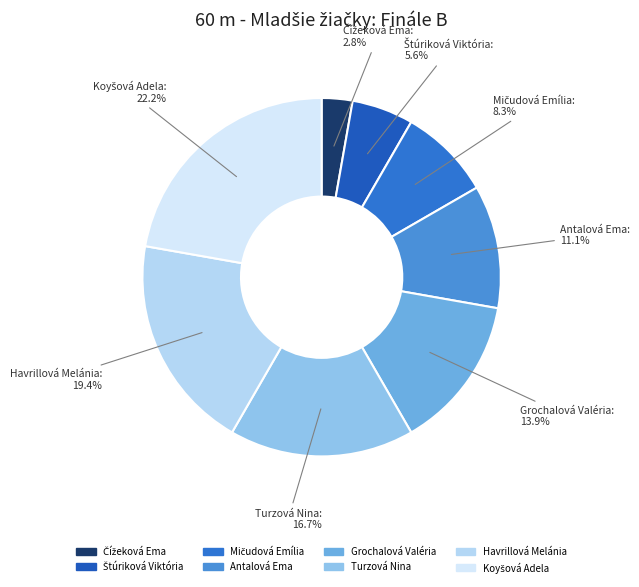

Is there any slice that represents more than half of the pie?

No